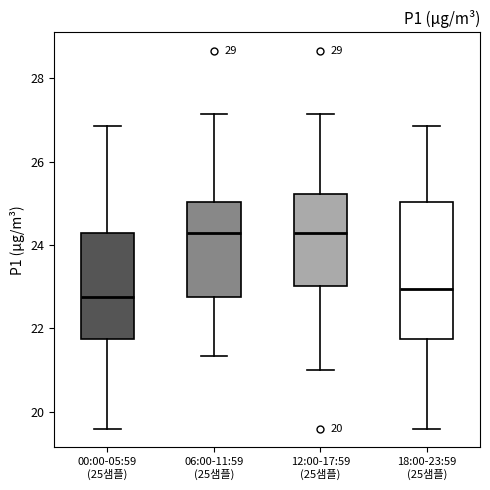

Which box is the tallest, from its lower edge to its upper edge?

18:00-23:59 (25샘플)